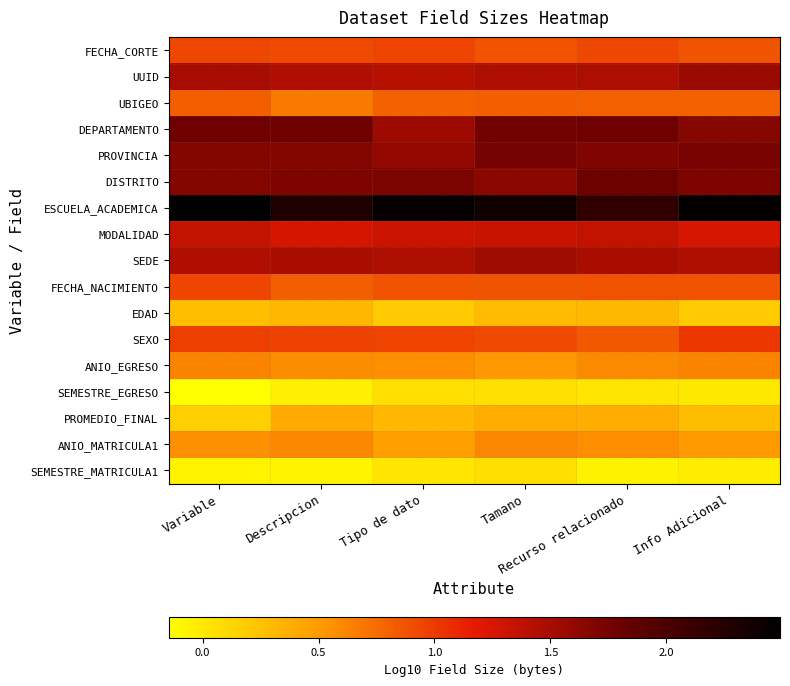

Reading left to right, transcribe all the data shown in this chart.

FECHA_CORTE: Variable=0.9	Descripcion=0.9	Tipo de dato=1.0	Tamano=0.9	Recurso relacionado=0.9	Info Adicional=0.9
UUID: Variable=1.5	Descripcion=1.4	Tipo de dato=1.4	Tamano=1.5	Recurso relacionado=1.5	Info Adicional=1.6
UBIGEO: Variable=0.8	Descripcion=0.7	Tipo de dato=0.8	Tamano=0.8	Recurso relacionado=0.8	Info Adicional=0.8
DEPARTAMENTO: Variable=1.8	Descripcion=1.8	Tipo de dato=1.5	Tamano=1.8	Recurso relacionado=1.8	Info Adicional=1.7
PROVINCIA: Variable=1.7	Descripcion=1.7	Tipo de dato=1.6	Tamano=1.8	Recurso relacionado=1.7	Info Adicional=1.7
DISTRITO: Variable=1.7	Descripcion=1.7	Tipo de dato=1.7	Tamano=1.6	Recurso relacionado=1.8	Info Adicional=1.7
ESCUELA_ACADEMICA: Variable=2.5	Descripcion=2.3	Tipo de dato=2.4	Tamano=2.4	Recurso relacionado=2.2	Info Adicional=2.5
MODALIDAD: Variable=1.3	Descripcion=1.3	Tipo de dato=1.3	Tamano=1.3	Recurso relacionado=1.4	Info Adicional=1.3
SEDE: Variable=1.4	Descripcion=1.5	Tipo de dato=1.5	Tamano=1.5	Recurso relacionado=1.5	Info Adicional=1.5
FECHA_NACIMIENTO: Variable=0.9	Descripcion=0.8	Tipo de dato=0.9	Tamano=0.9	Recurso relacionado=0.9	Info Adicional=0.9
EDAD: Variable=0.3	Descripcion=0.3	Tipo de dato=0.2	Tamano=0.3	Recurso relacionado=0.3	Info Adicional=0.2
SEXO: Variable=1.0	Descripcion=1.0	Tipo de dato=1.0	Tamano=0.9	Recurso relacionado=0.8	Info Adicional=1.0
ANIO_EGRESO: Variable=0.6	Descripcion=0.6	Tipo de dato=0.6	Tamano=0.5	Recurso relacionado=0.6	Info Adicional=0.6
SEMESTRE_EGRESO: Variable=-0.1	Descripcion=-0.0	Tipo de dato=0.1	Tamano=0.0	Recurso relacionado=0.0	Info Adicional=0.0
PROMEDIO_FINAL: Variable=0.2	Descripcion=0.4	Tipo de dato=0.3	Tamano=0.4	Recurso relacionado=0.4	Info Adicional=0.3
ANIO_MATRICULA1: Variable=0.6	Descripcion=0.6	Tipo de dato=0.5	Tamano=0.6	Recurso relacionado=0.6	Info Adicional=0.5
SEMESTRE_MATRICULA1: Variable=-0.1	Descripcion=-0.1	Tipo de dato=0.0	Tamano=0.1	Recurso relacionado=-0.1	Info Adicional=-0.0